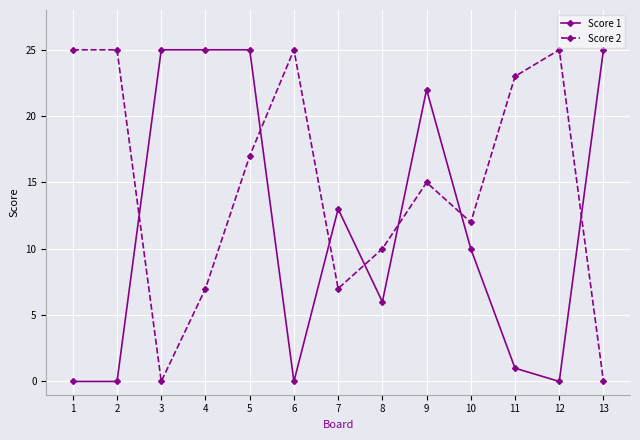

The value of Score 2 at 4 is 2. True or false?

False